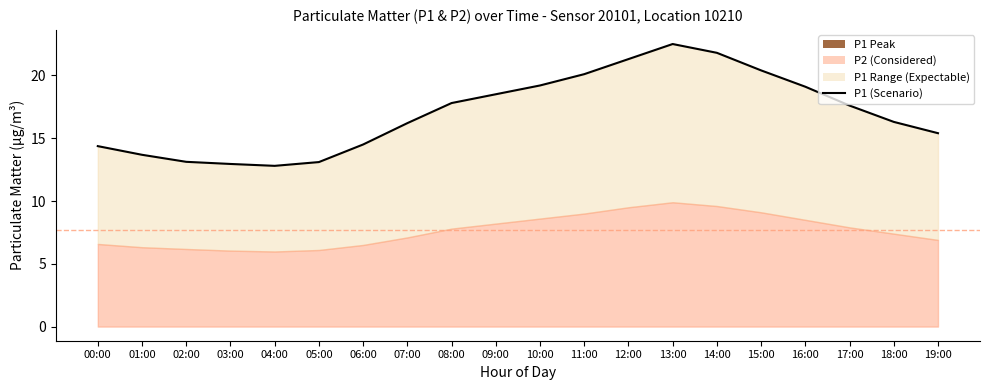

What is the sum of the values at 10:00 and 01:00?

32.9